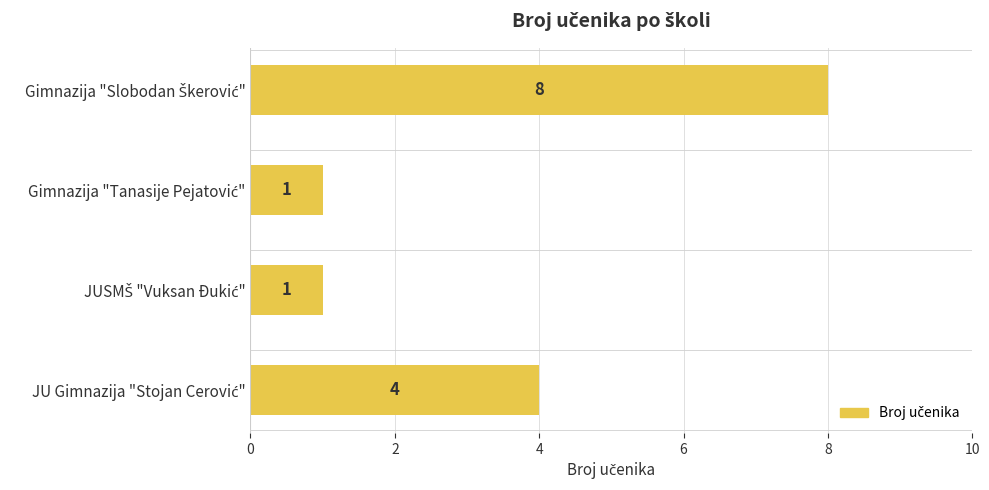

What is the greatest value displayed?

8